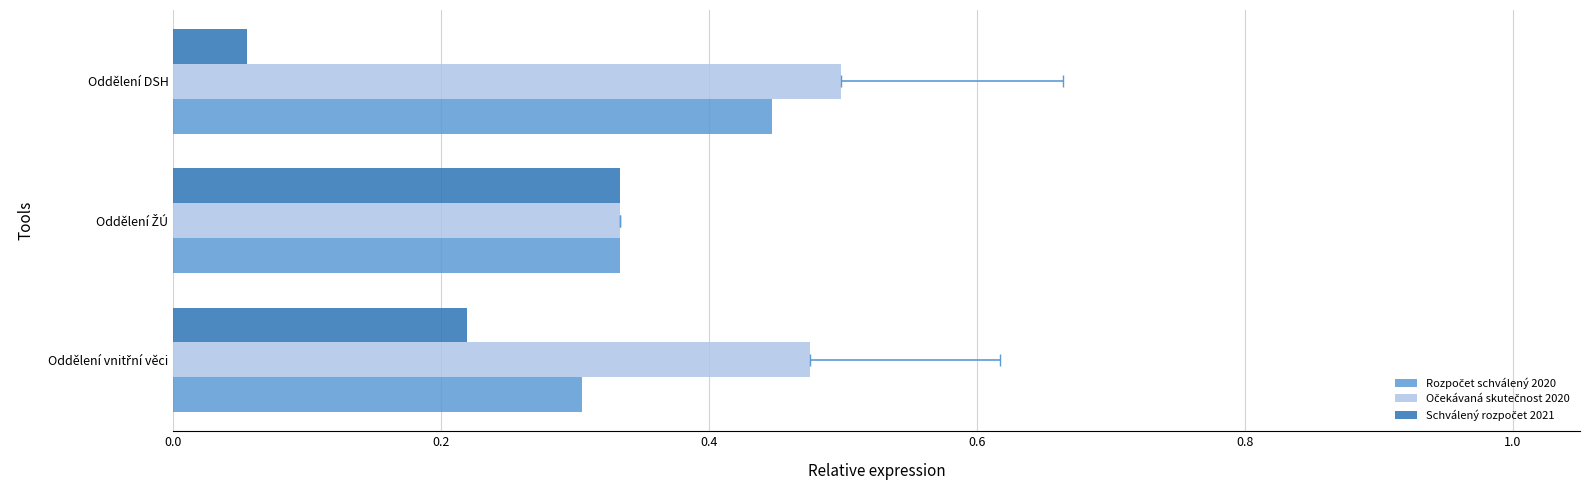

What is the maximum value for Očekávaná skutečnost 2020?

0.5